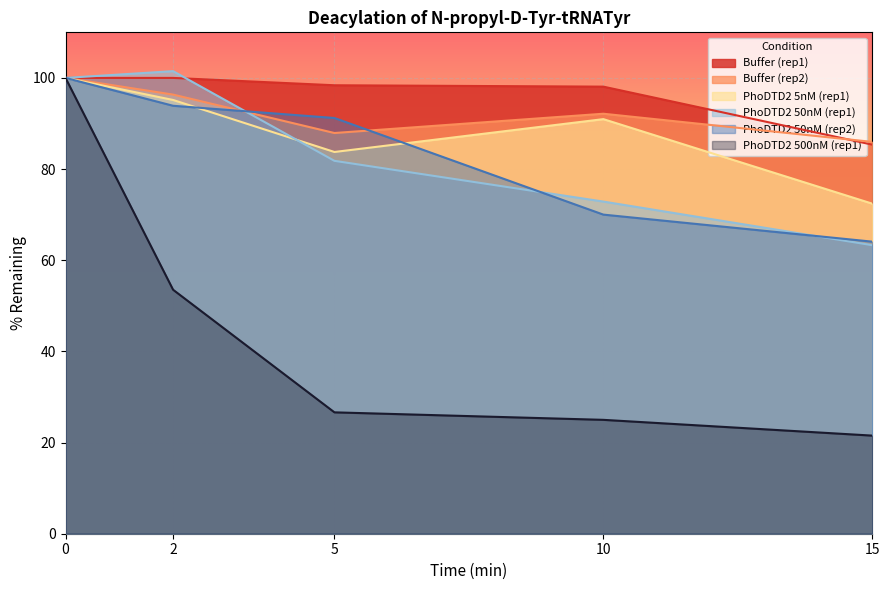

Where is the first local minimum for PhoDTD2 5nM (rep1)?

5